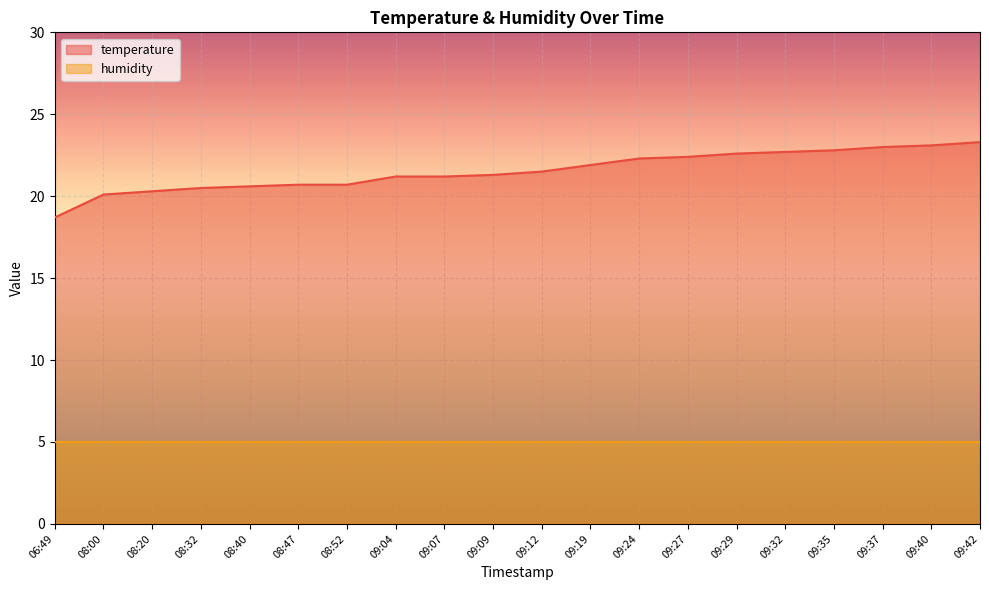

Which series has the largest total across all categories?

temperature